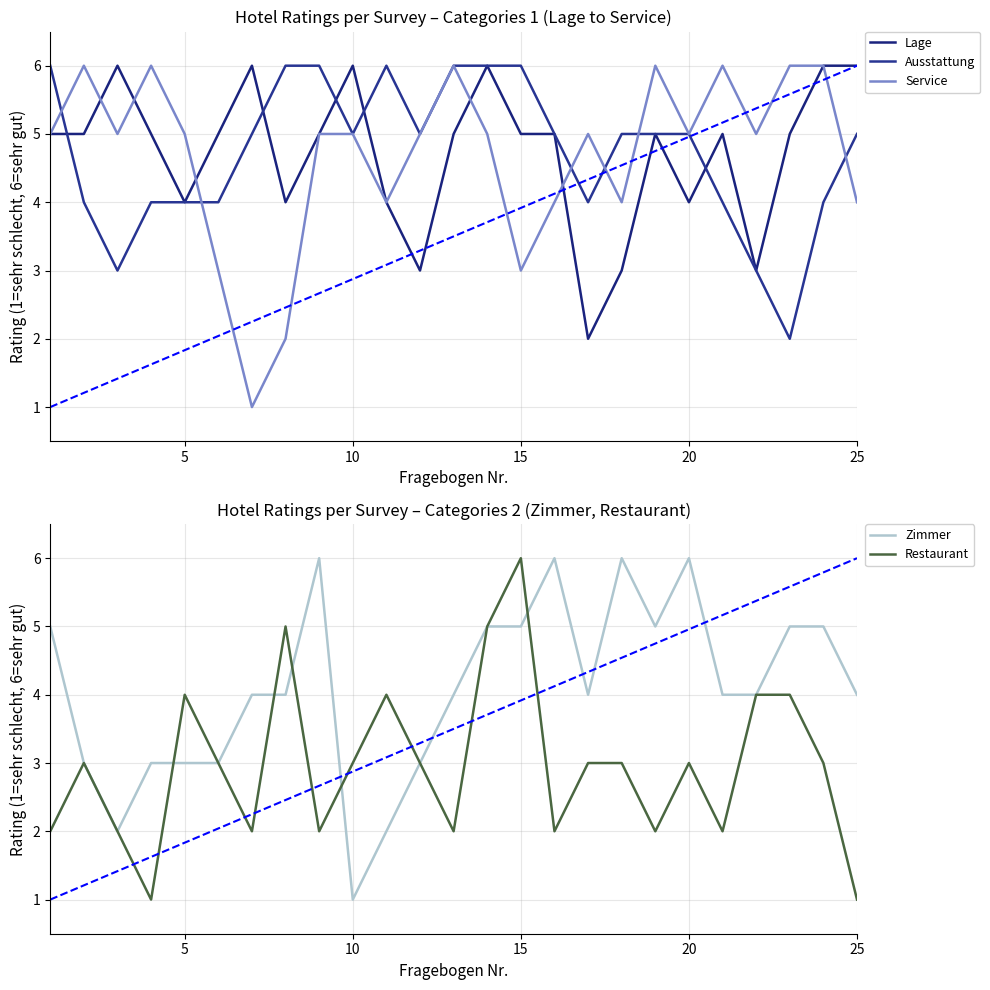

Count the Restaurant values in the range 2 to 4.

20